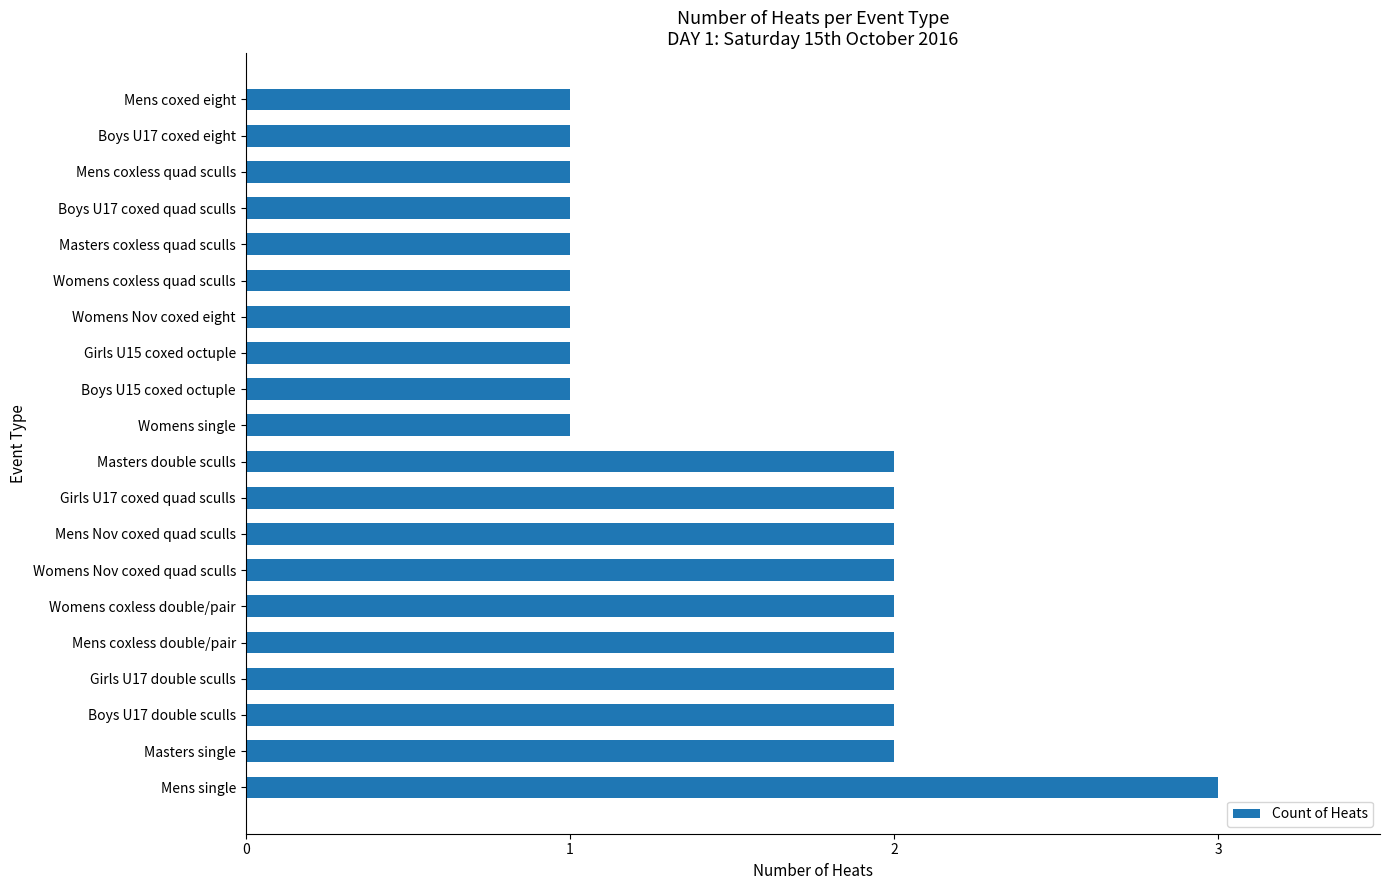

Which has a higher value, Boys U17 double sculls or Womens single?

Boys U17 double sculls